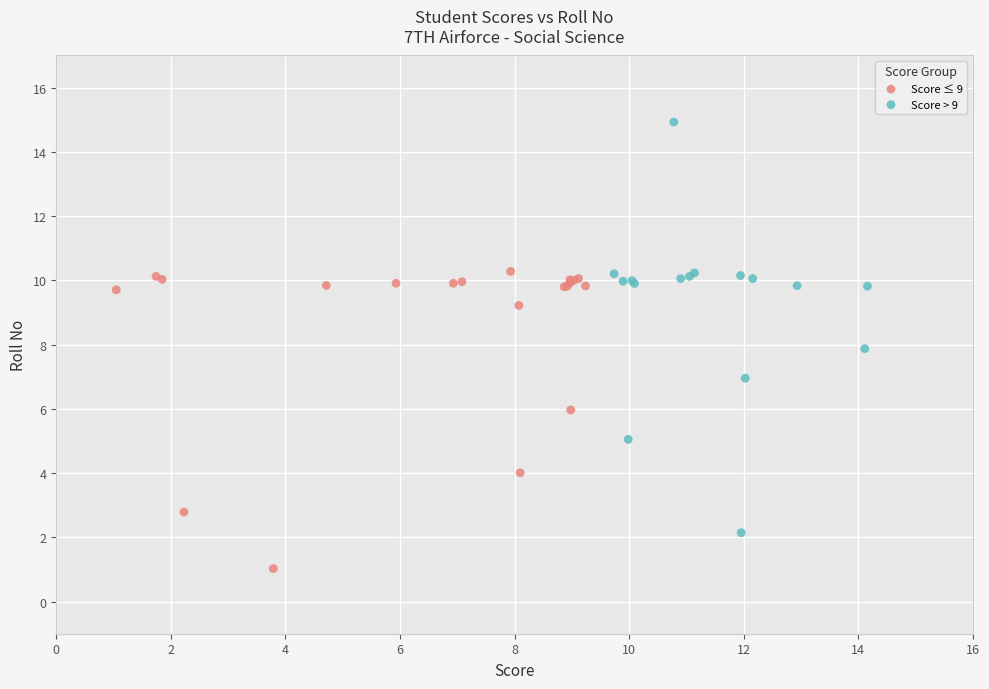

Which series has the largest Y range (max minus min)?

Score > 9